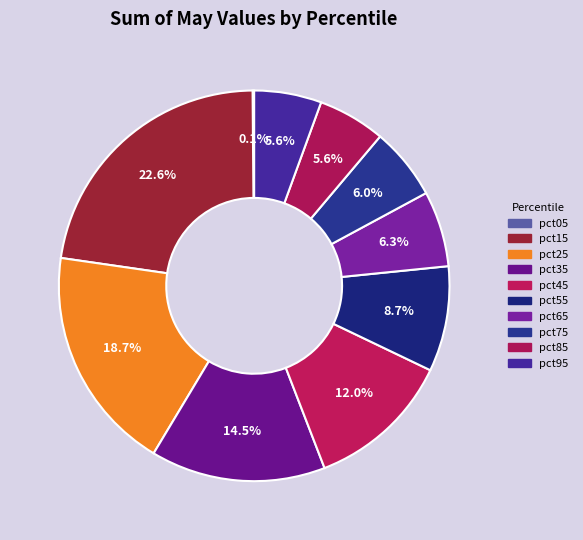

To the nearest percent, what is the combined percentage of pct95 and pct25?

24%